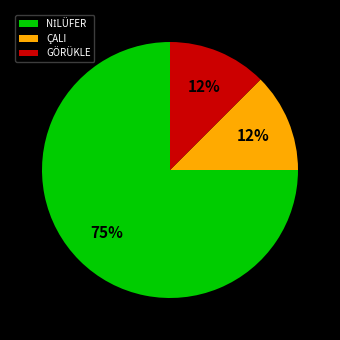

Is it true that ÇALI is 12% of the pie?

True